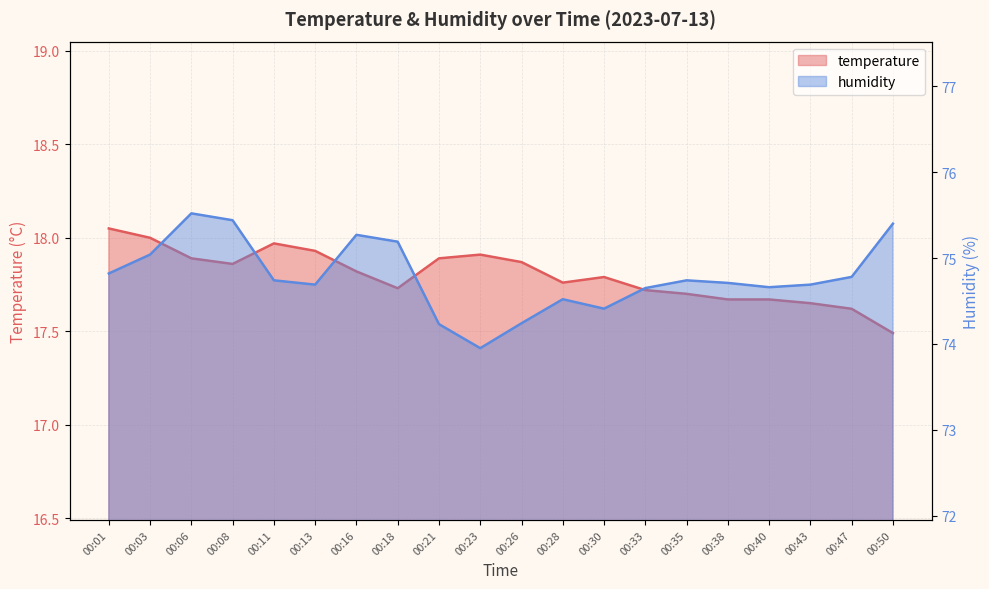

At which category does temperature reach its first local peak?

00:11